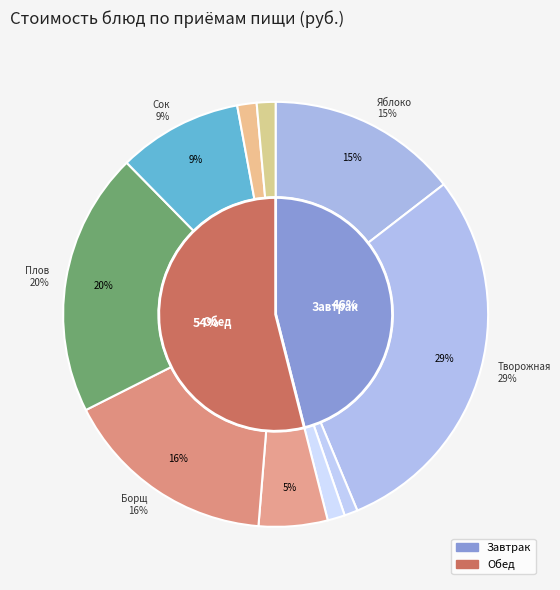

True or false: Плов с птицей accounts for 20% of the total.

True